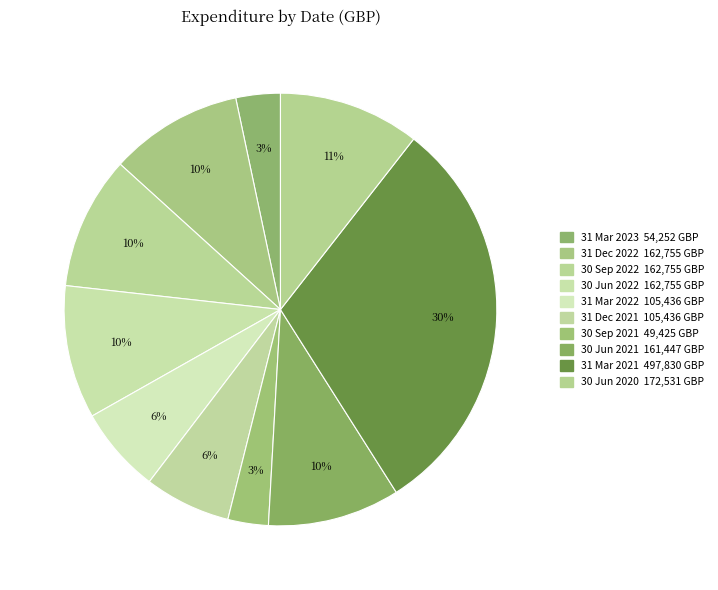

What is the change in value from 31 Mar 2023 to 31 Dec 2022?

+108503.1